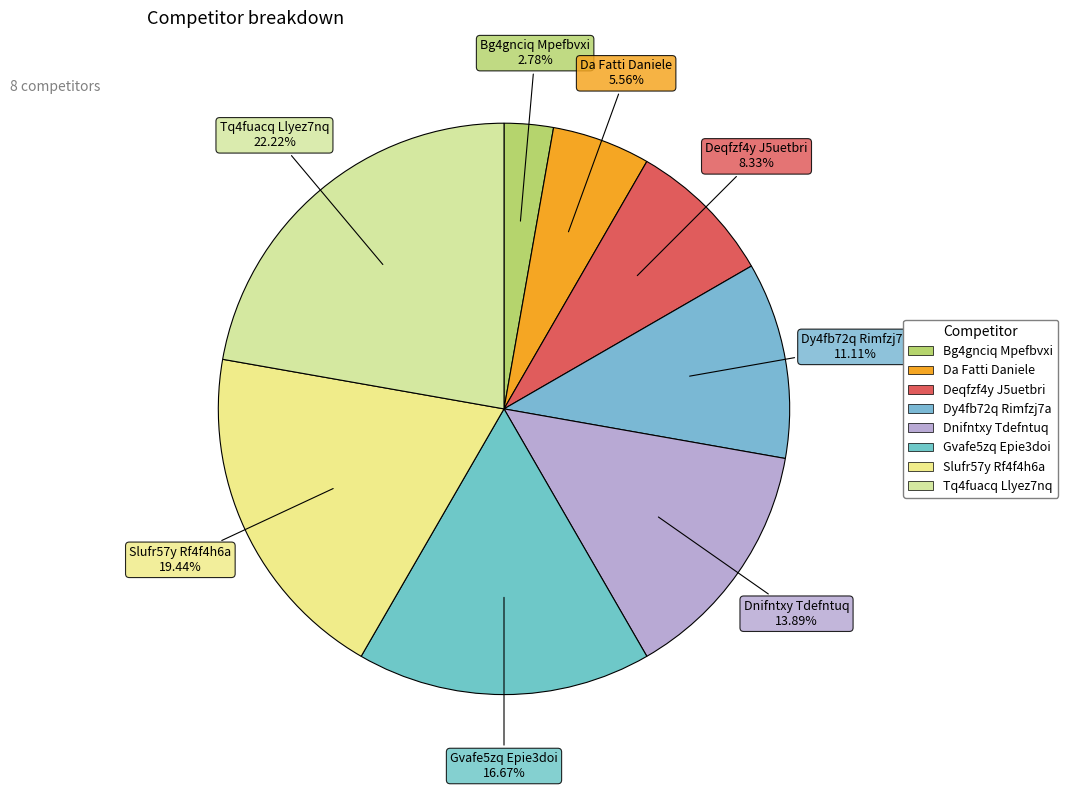

Is Da Fatti Daniele the majority of the pie?

No